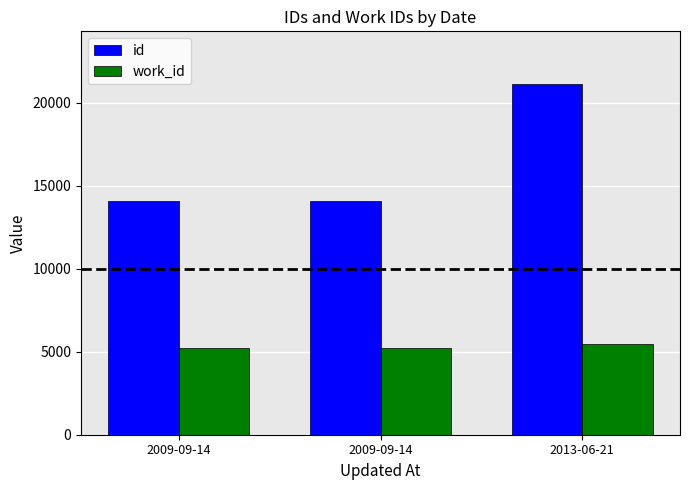

At which category is the sum across all series the highest?

2013-06-21